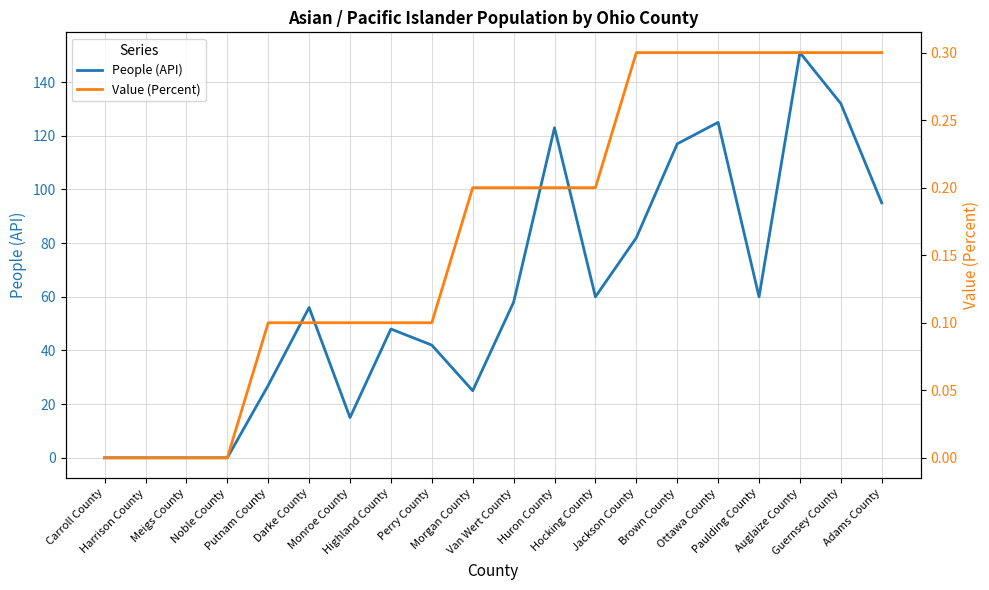

What position from the left is Adams County?

20